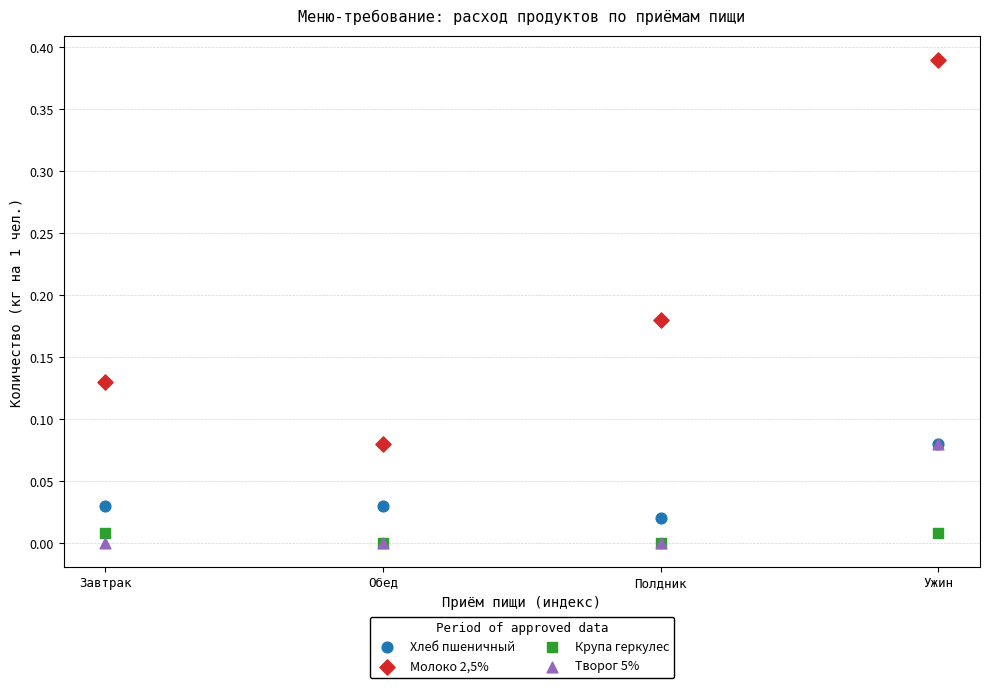

What are all the series names shown in the legend?

Хлеб пшеничный, Молоко 2,5%, Крупа геркулес, Творог 5%